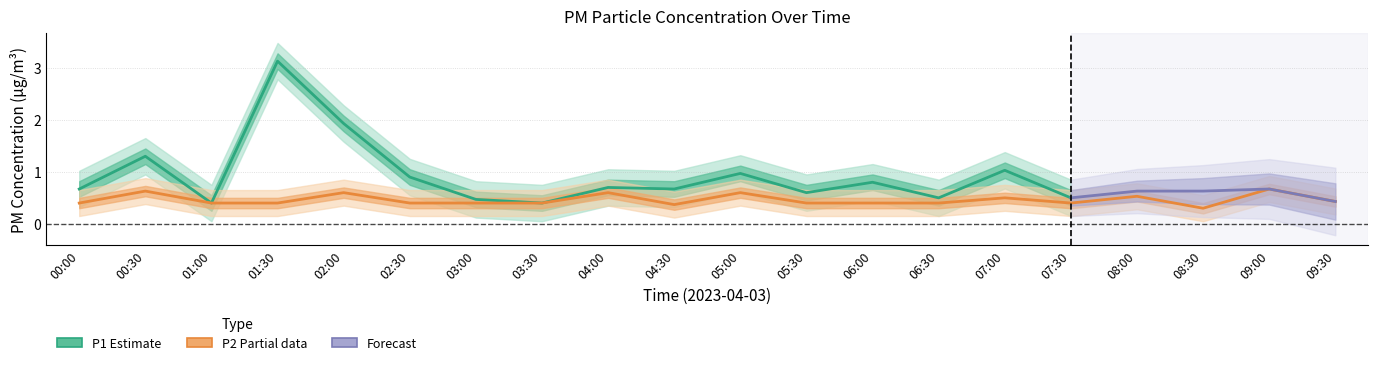

True or false: there are more than 1 points higher than both neighbors.

True